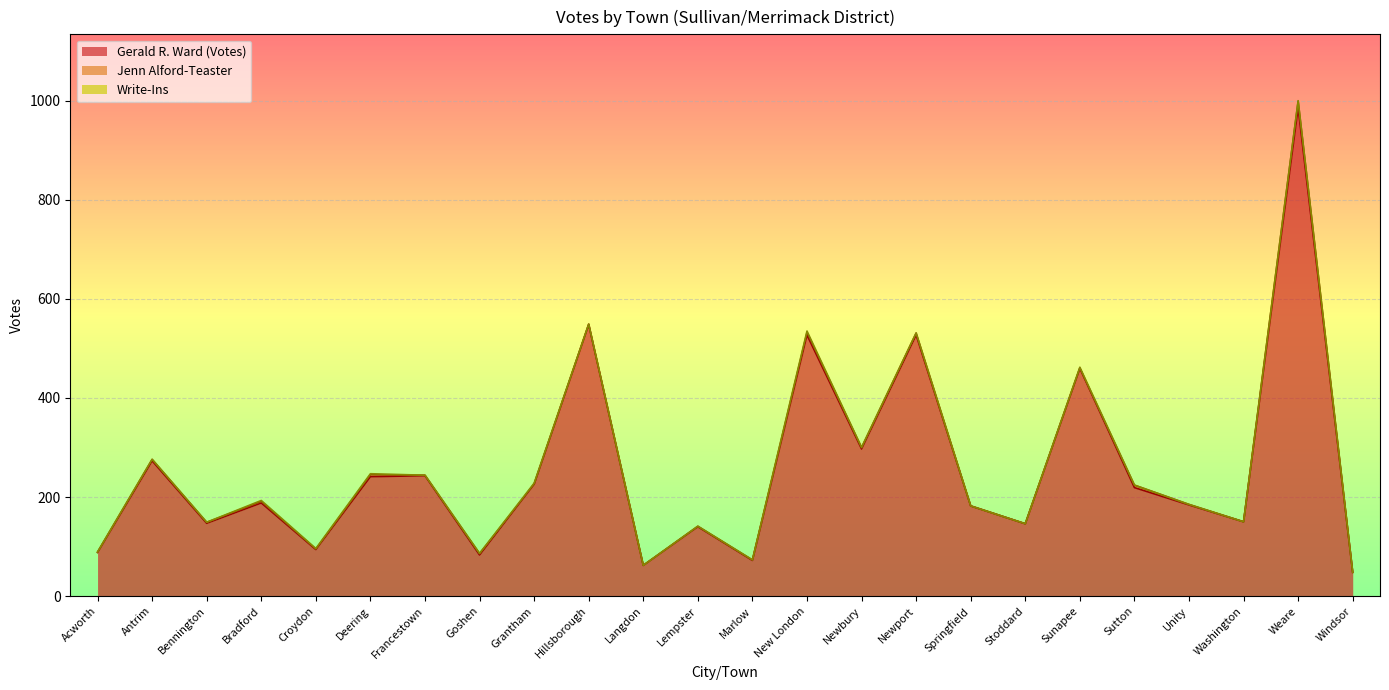

Where is Gerald R. Ward (Votes) nearest to the value 517?

New London